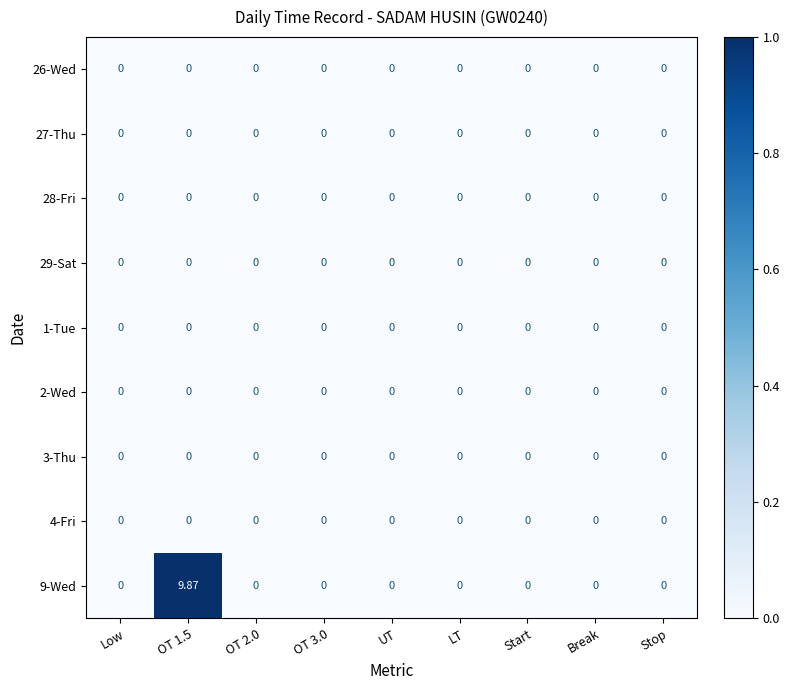

How many data points does each series have?

9